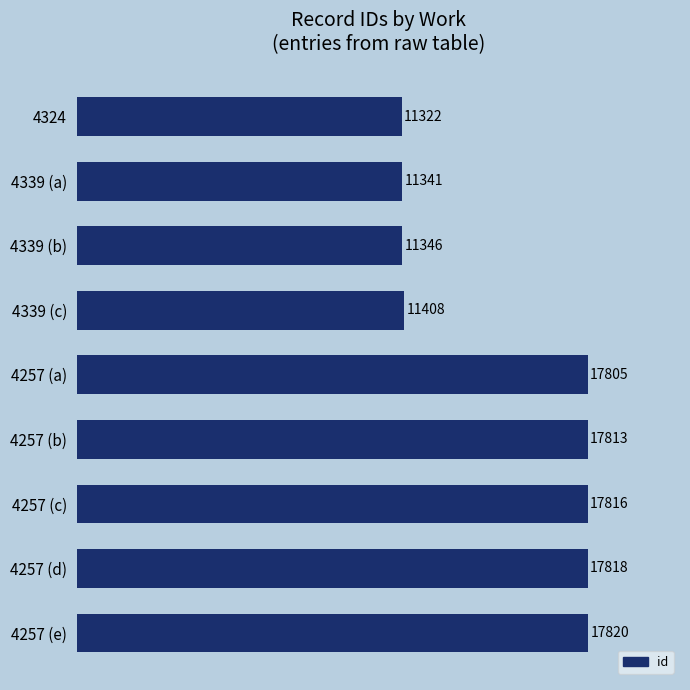

Rank the categories by value from highest to lowest.

4257 (e), 4257 (d), 4257 (c), 4257 (b), 4257 (a), 4339 (c), 4339 (b), 4339 (a), 4324